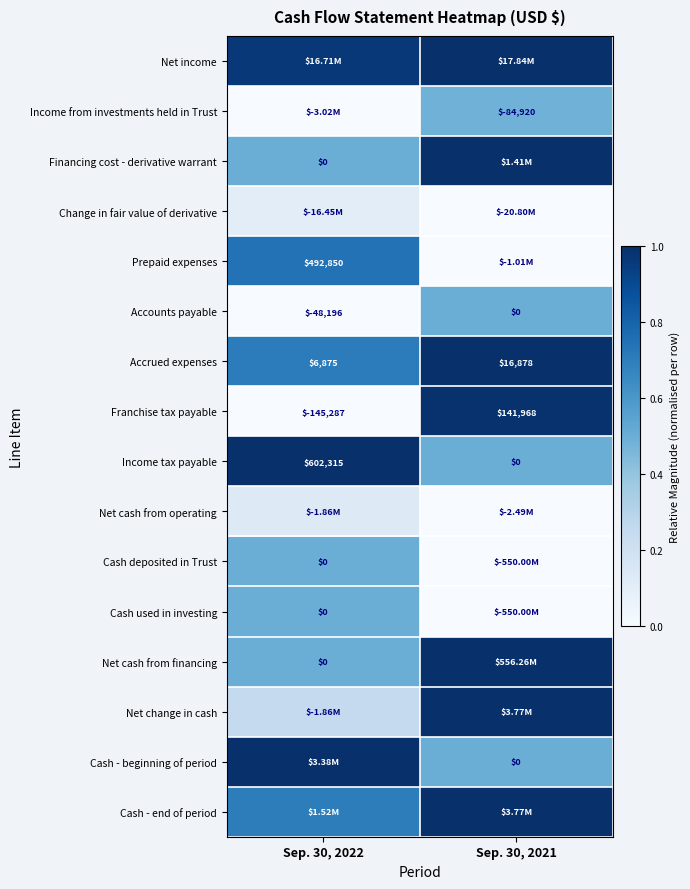

Is the value of Income tax payable at Sep. 30, 2021 greater than the value of Prepaid expenses at Sep. 30, 2022?

No